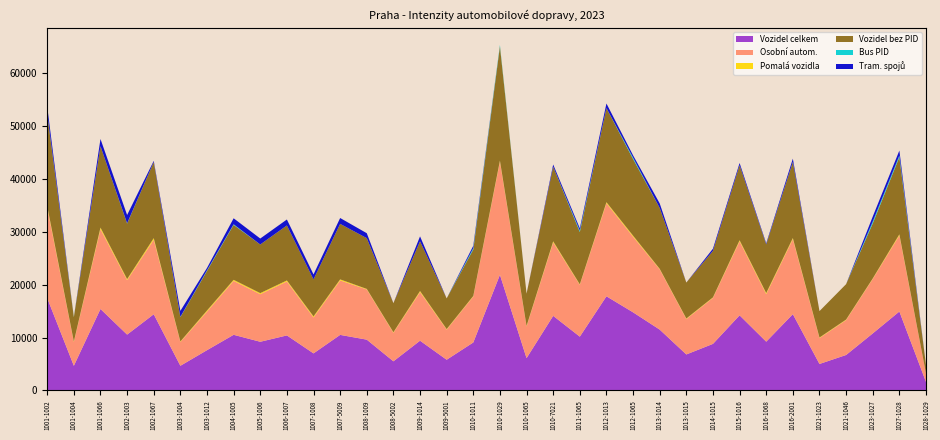

Reading left to right, list all the values displayed in this chart.

Vozidel celkem: 1001-1002=17454	1001-1004=4654	1001-1066=15400	1002-1003=10554	1002-1067=14400	1003-1004=4655	1003-1012=7609	1004-1005=10515	1005-1006=9200	1006-1007=10400	1007-1008=7000	1007-5009=10500	1008-1009=9600	1008-5002=5500	1009-1014=9400	1009-5001=5800	1010-1011=9067	1010-1029=21867	1010-1065=6100	1010-7021=14100	1011-1065=10167	1012-1013=17800	1012-1065=14767	1013-1014=11500	1013-1015=6800	1014-1015=8800	1015-1016=14200	1016-1068=9217	1016-2001=14417	1021-1023=5000	1021-1046=6700	1023-1027=10777	1027-1028=14922	1028-1029=1600
Osobní autom.: 1001-1002=17100	1001-1004=4500	1001-1066=15100	1002-1003=10300	1002-1067=14100	1003-1004=4500	1003-1012=7300	1004-1005=10200	1005-1006=9000	1006-1007=10200	1007-1008=6800	1007-5009=10300	1008-1009=9500	1008-5002=5400	1009-1014=9200	1009-5001=5700	1010-1011=8700	1010-1029=21400	1010-1065=6000	1010-7021=13900	1011-1065=9800	1012-1013=17600	1012-1065=14300	1013-1014=11400	1013-1015=6700	1014-1015=8700	1015-1016=14000	1016-1068=9000	1016-2001=14200	1021-1023=4900	1021-1046=6600	1023-1027=10300	1027-1028=14400	1028-1029=1600
Pomalá vozidla: 1001-1002=300	1001-1004=100	1001-1066=300	1002-1003=200	1002-1067=300	1003-1004=100	1003-1012=200	1004-1005=200	1005-1006=200	1006-1007=200	1007-1008=200	1007-5009=200	1008-1009=100	1008-5002=100	1009-1014=200	1009-5001=100	1010-1011=100	1010-1029=200	1010-1065=100	1010-7021=200	1011-1065=100	1012-1013=200	1012-1065=200	1013-1014=100	1013-1015=100	1014-1015=100	1015-1016=200	1016-1068=200	1016-2001=200	1021-1023=100	1021-1046=100	1023-1027=100	1027-1028=200	1028-1029=0
Vozidel bez PID: 1001-1002=17400	1001-1004=4600	1001-1066=15400	1002-1003=10500	1002-1067=14400	1003-1004=4600	1003-1012=7500	1004-1005=10400	1005-1006=9200	1006-1007=10400	1007-1008=7000	1007-5009=10500	1008-1009=9600	1008-5002=5500	1009-1014=9400	1009-5001=5800	1010-1011=8800	1010-1029=21600	1010-1065=6100	1010-7021=14100	1011-1065=9900	1012-1013=17800	1012-1065=14500	1013-1014=11500	1013-1015=6800	1014-1015=8800	1015-1016=14200	1016-1068=9200	1016-2001=14400	1021-1023=5000	1021-1046=6700	1023-1027=10400	1027-1028=14600	1028-1029=1600
Bus PID: 1001-1002=54	1001-1004=54	1001-1066=0	1002-1003=54	1002-1067=0	1003-1004=55	1003-1012=109	1004-1005=115	1005-1006=0	1006-1007=0	1007-1008=0	1007-5009=0	1008-1009=0	1008-5002=0	1009-1014=0	1009-5001=0	1010-1011=267	1010-1029=267	1010-1065=0	1010-7021=0	1011-1065=267	1012-1013=0	1012-1065=267	1013-1014=0	1013-1015=0	1014-1015=0	1015-1016=0	1016-1068=17	1016-2001=17	1021-1023=0	1021-1046=0	1023-1027=377	1027-1028=322	1028-1029=0
Tram. spojů: 1001-1002=1354	1001-1004=0	1001-1066=1354	1002-1003=1569	1002-1067=215	1003-1004=1127	1003-1012=442	1004-1005=1127	1005-1006=1127	1006-1007=1127	1007-1008=933	1007-5009=1108	1008-1009=933	1008-5002=0	1009-1014=933	1009-5001=0	1010-1011=427	1010-1029=0	1010-1065=0	1010-7021=427	1011-1065=427	1012-1013=869	1012-1065=427	1013-1014=869	1013-1015=0	1014-1015=411	1015-1016=411	1016-1068=185	1016-2001=596	1021-1023=0	1021-1046=0	1023-1027=921	1027-1028=921	1028-1029=0